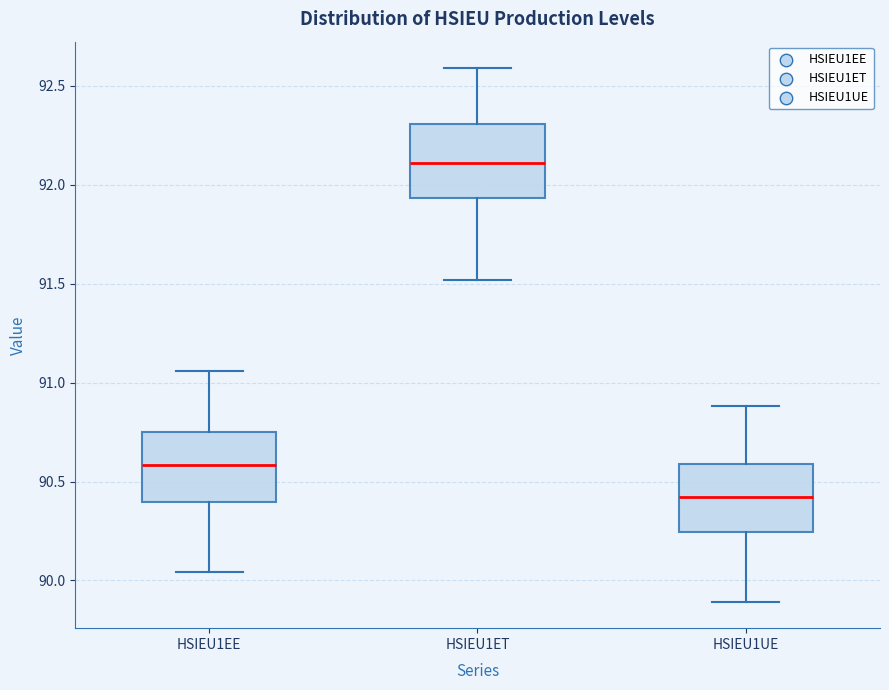

Reading left to right, read every box against the y-axis: the position of its median line, the range the box covers, and the ends of its whiskers. The values are not printed on the chart, so give them approximately, as read against the axis.

HSIEU1EE: median 90.60, box 90.40 to 90.75, whiskers 90.05 to 91.05
HSIEU1ET: median 92.10, box 91.95 to 92.30, whiskers 91.50 to 92.60
HSIEU1UE: median 90.40, box 90.25 to 90.60, whiskers 89.90 to 90.90